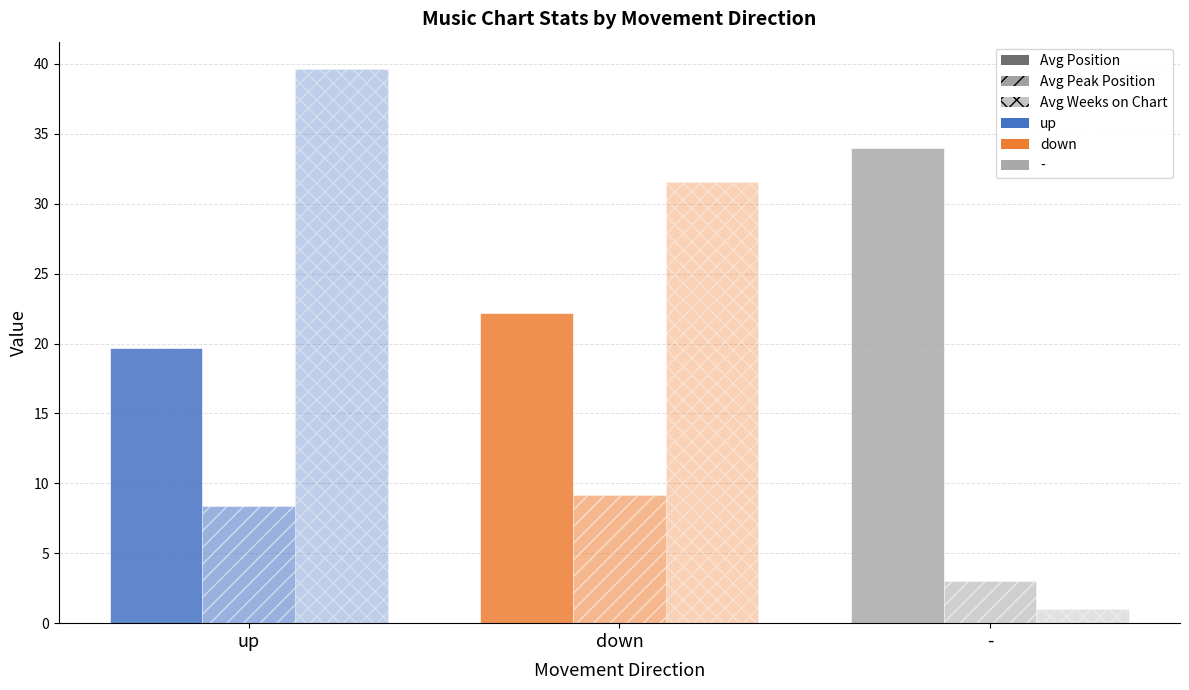

Reading right to left, extract all data points from this chart.

Avg Position: 34.0	22.2	19.7
Avg Peak Position: 3.0	9.2	8.3
Avg Weeks on Chart: 1.0	31.5	39.6